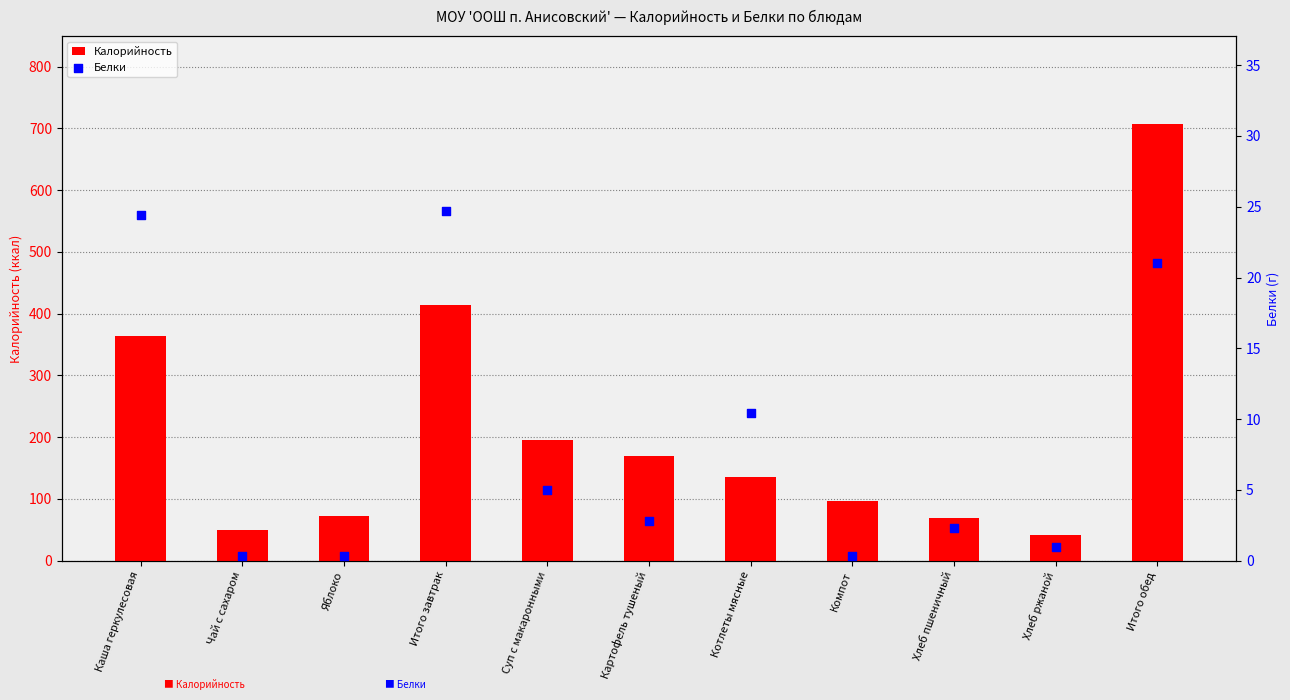

What are all the series names shown in the legend?

Калорийность, Белки